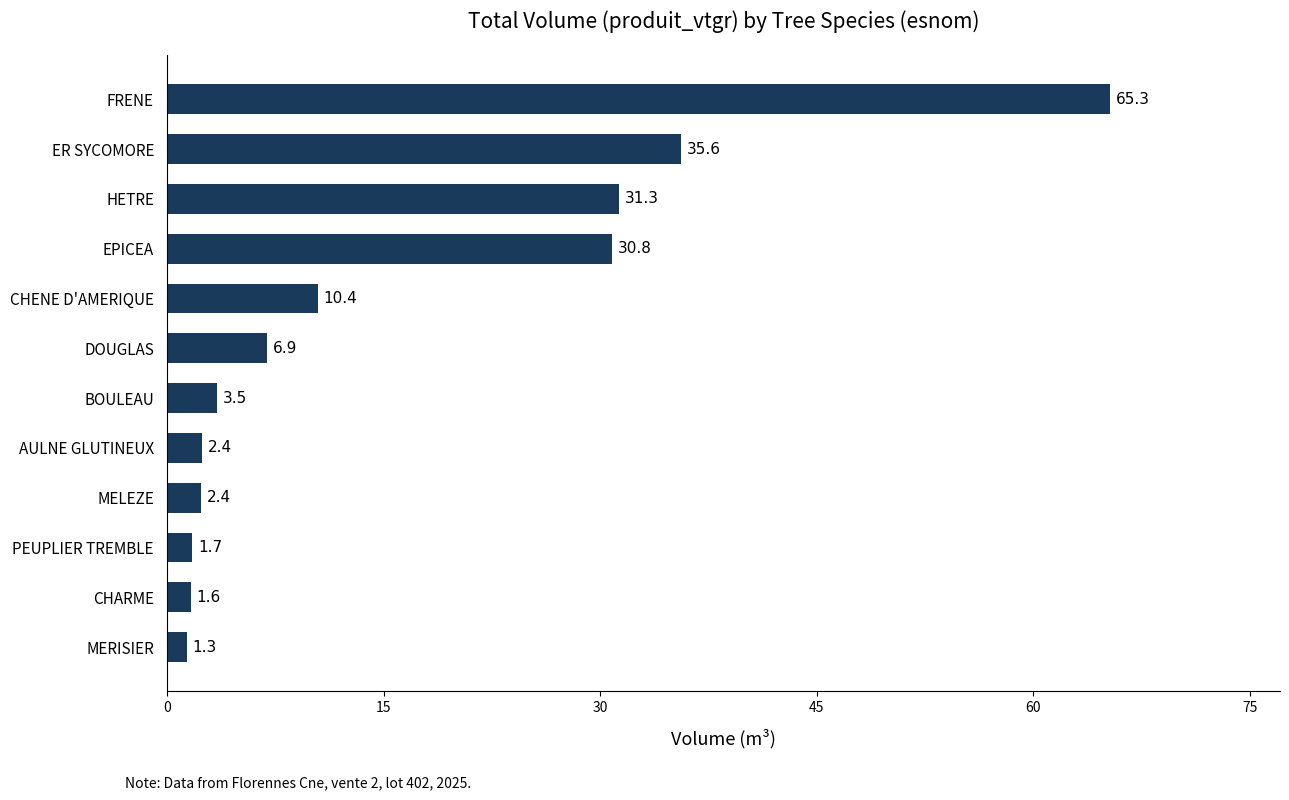

True or false: the data shows 5.5 at CHENE D'AMERIQUE.

False